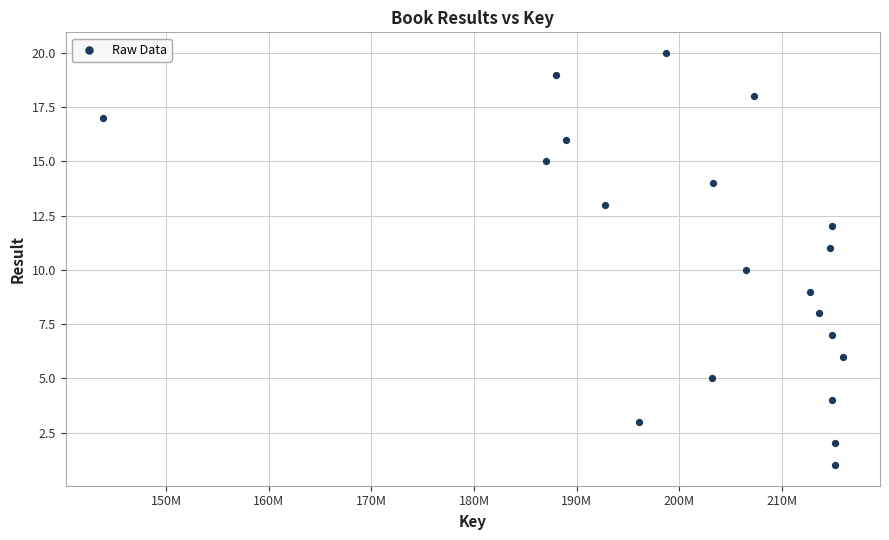

What is the range of Y values (max minus min)?

19